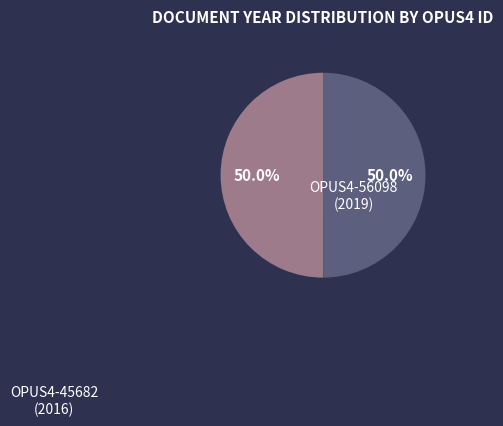

What is the ratio of the value at OPUS4-56098 (2019) to the value at OPUS4-45682 (2016)?

1.0